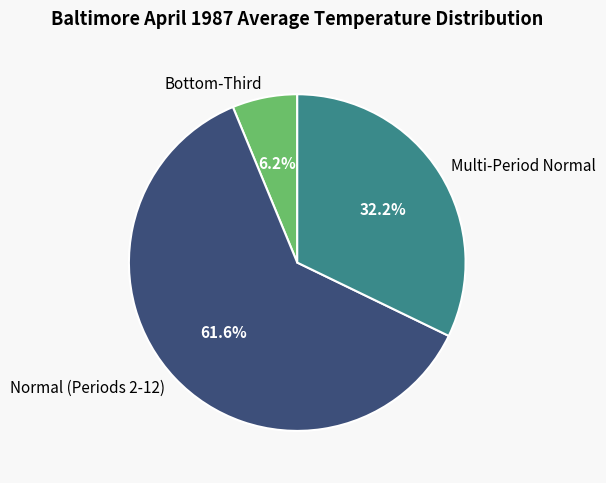

Approximately how many times larger is the value at Normal (Periods 2-12) compared to Multi-Period Normal?

1.9